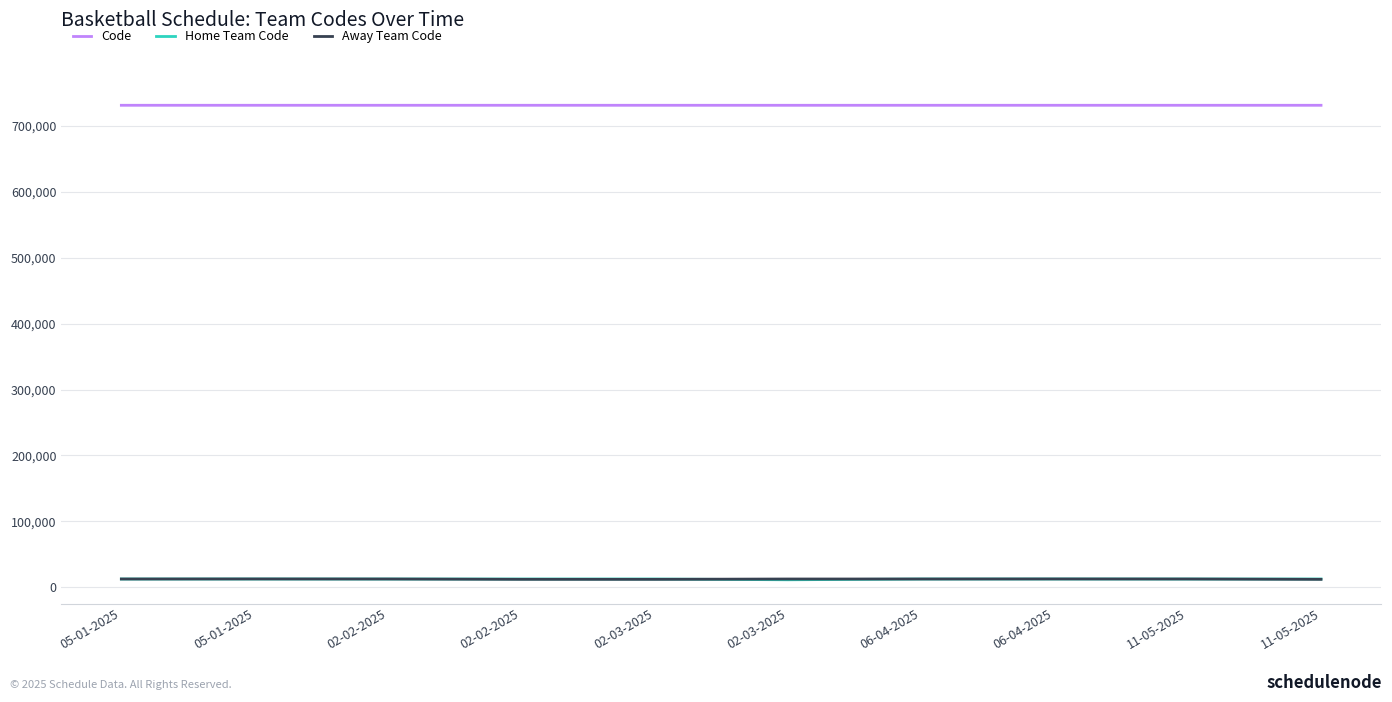

Is this an area chart (filled region under the line)?

No